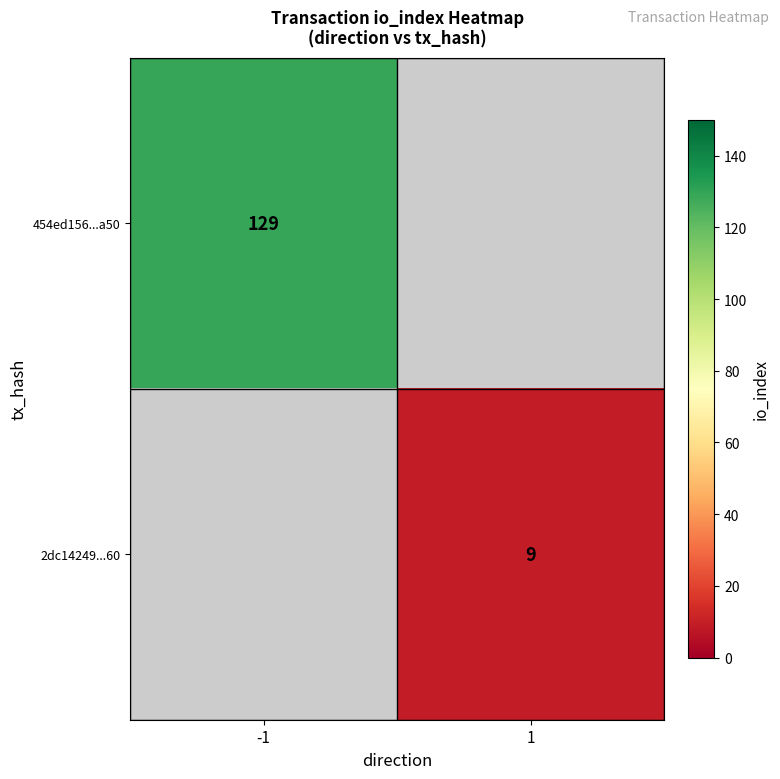

The value of 2dc14249...60 at 1 is 15. True or false?

False